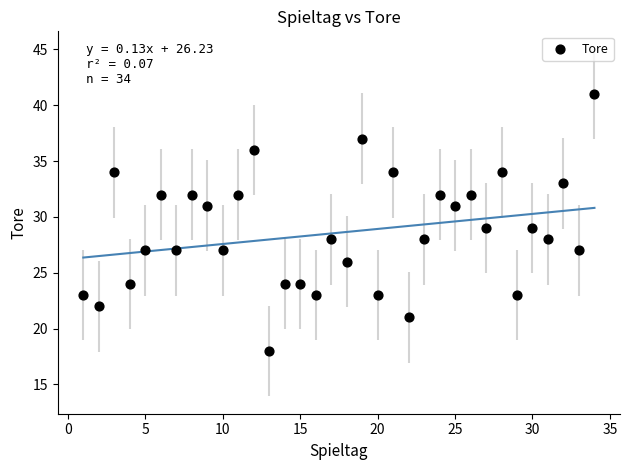

What is the range of Y values (max minus min)?

23